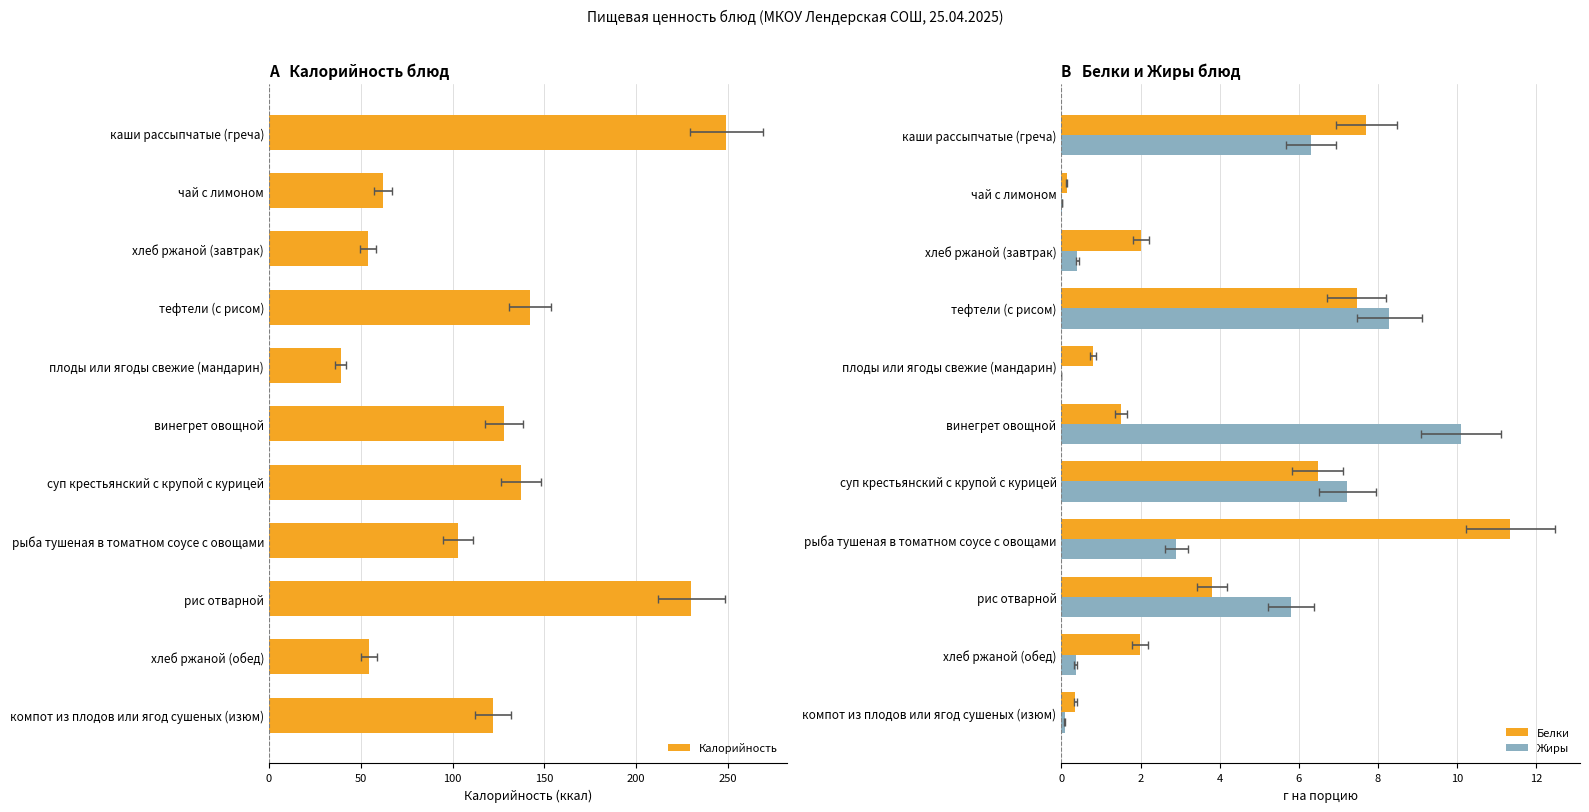

At винегрет овощной, list the series in order from largest to smallest.

Калорийность, Жиры, Белки